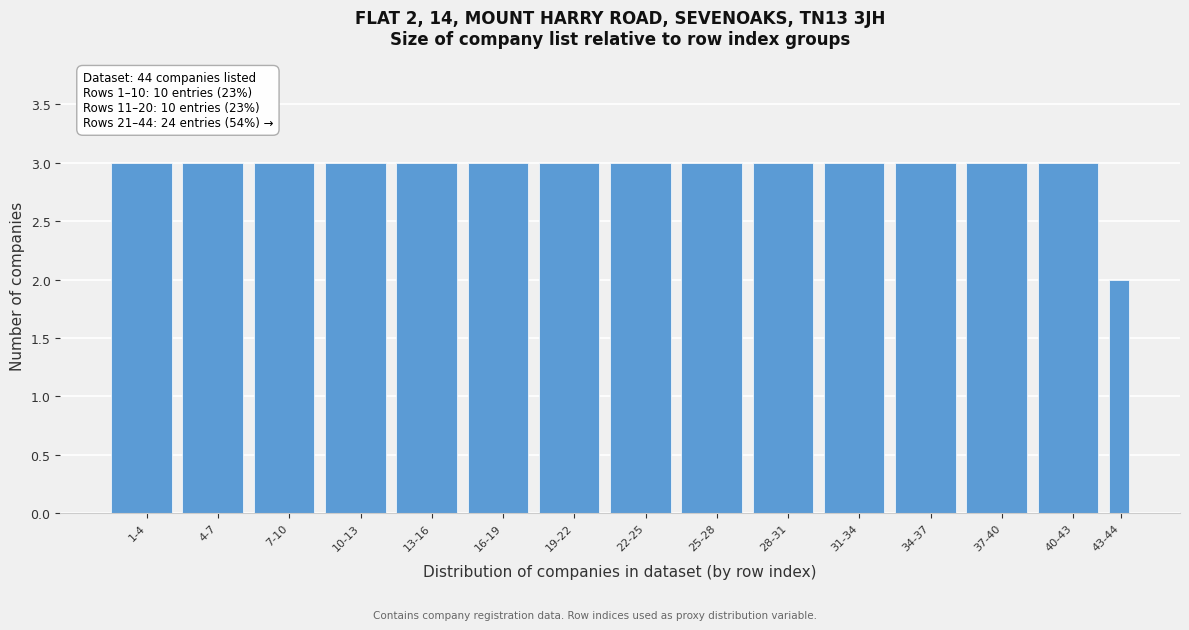

Reading left to right, list all the values displayed in this chart.

3	3	3	3	3	3	3	3	3	3	3	3	3	3	2